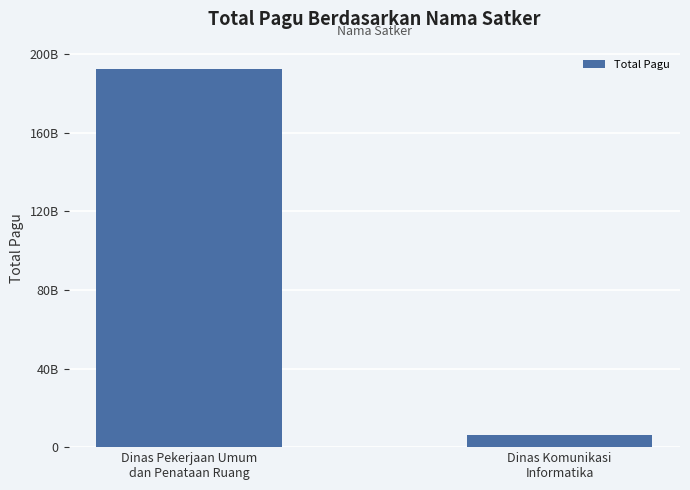

The value at Dinas Komunikasi
Informatika is 6114414300. True or false?

True